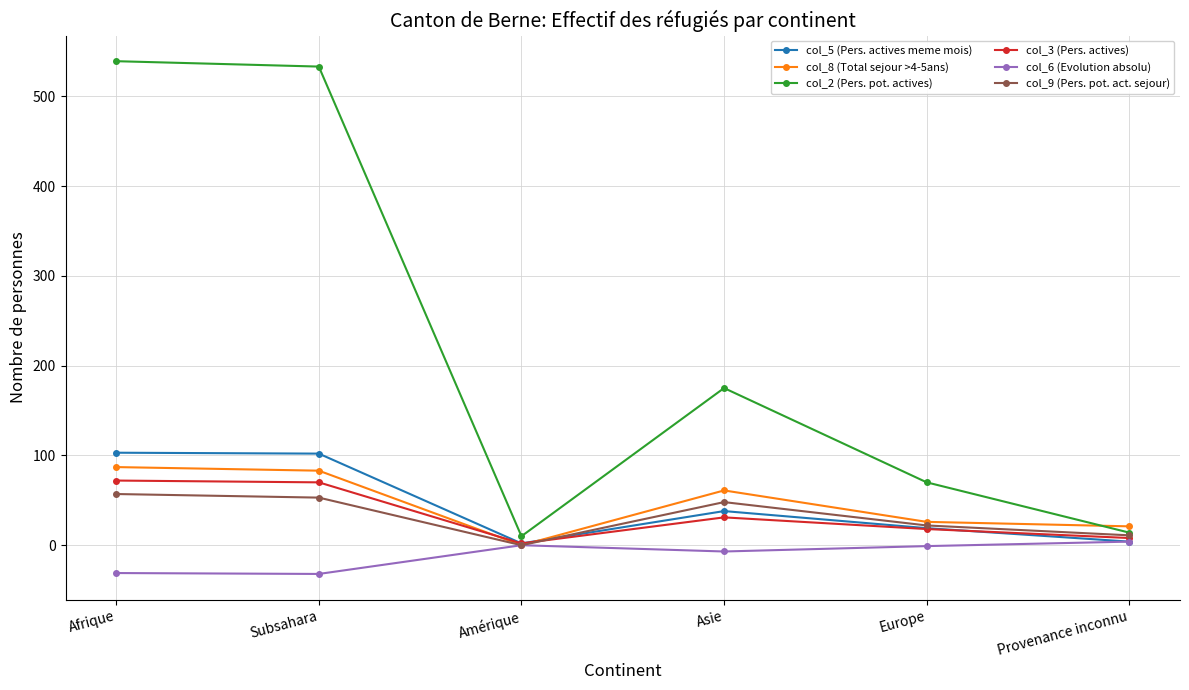

Is the value of col_9 (Pers. pot. act. sejour) at Afrique greater than the value of col_2 (Pers. pot. actives) at Asie?

No